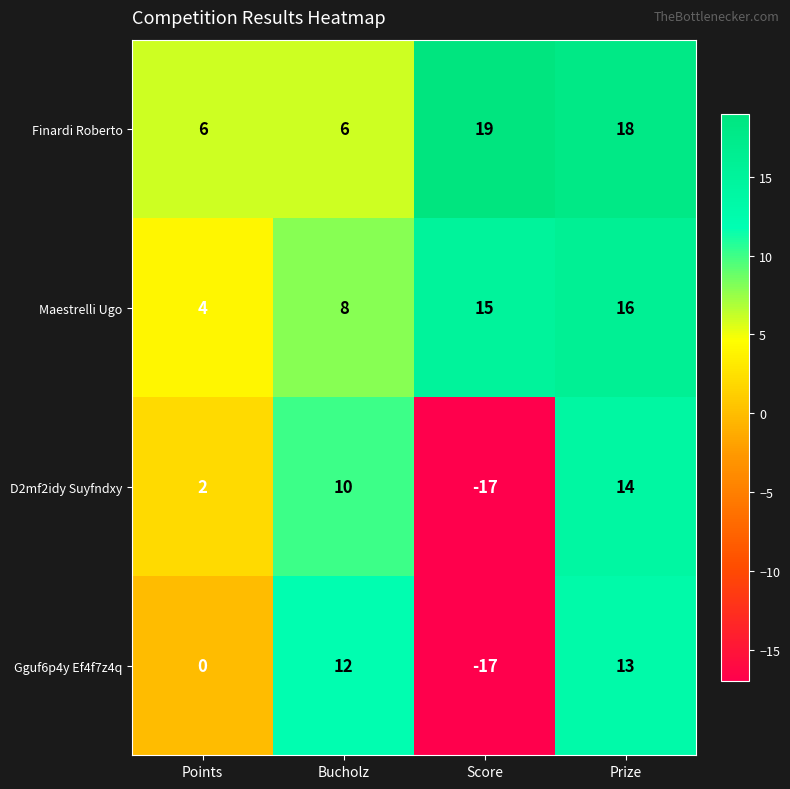

What is the maximum value shown in the chart?

19